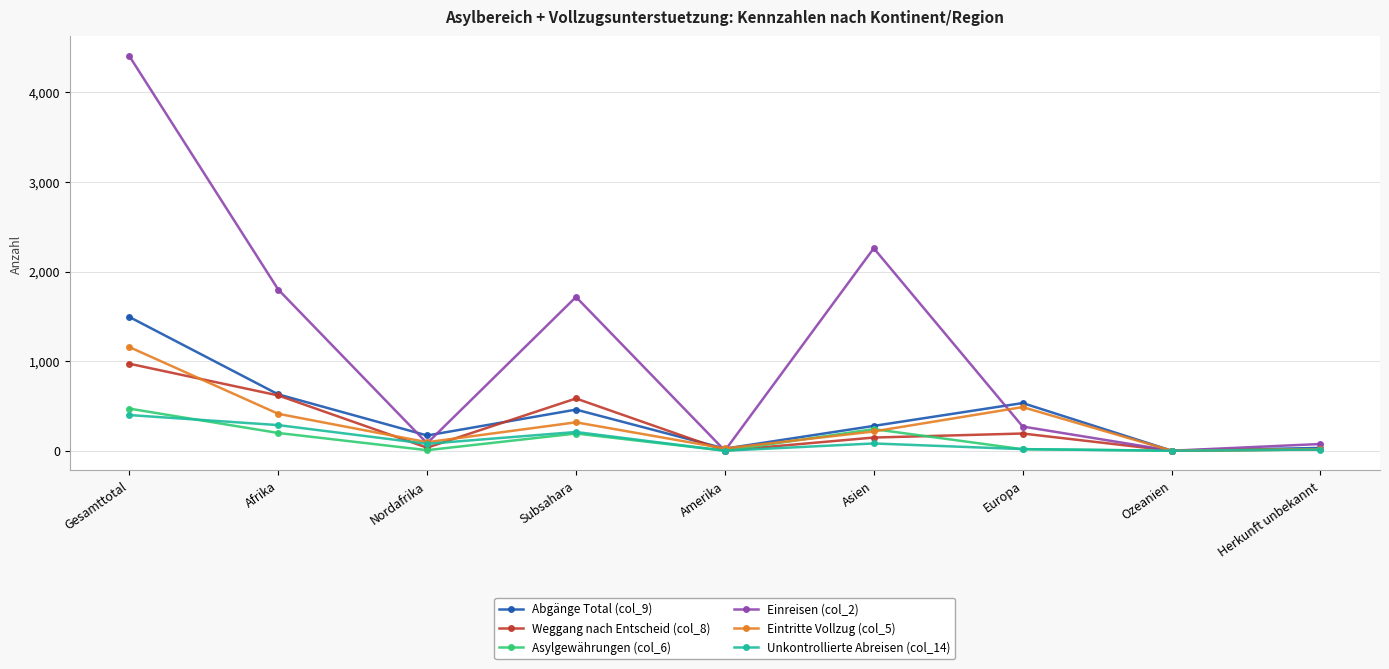

At which category is the sum across all series the highest?

Gesamttotal